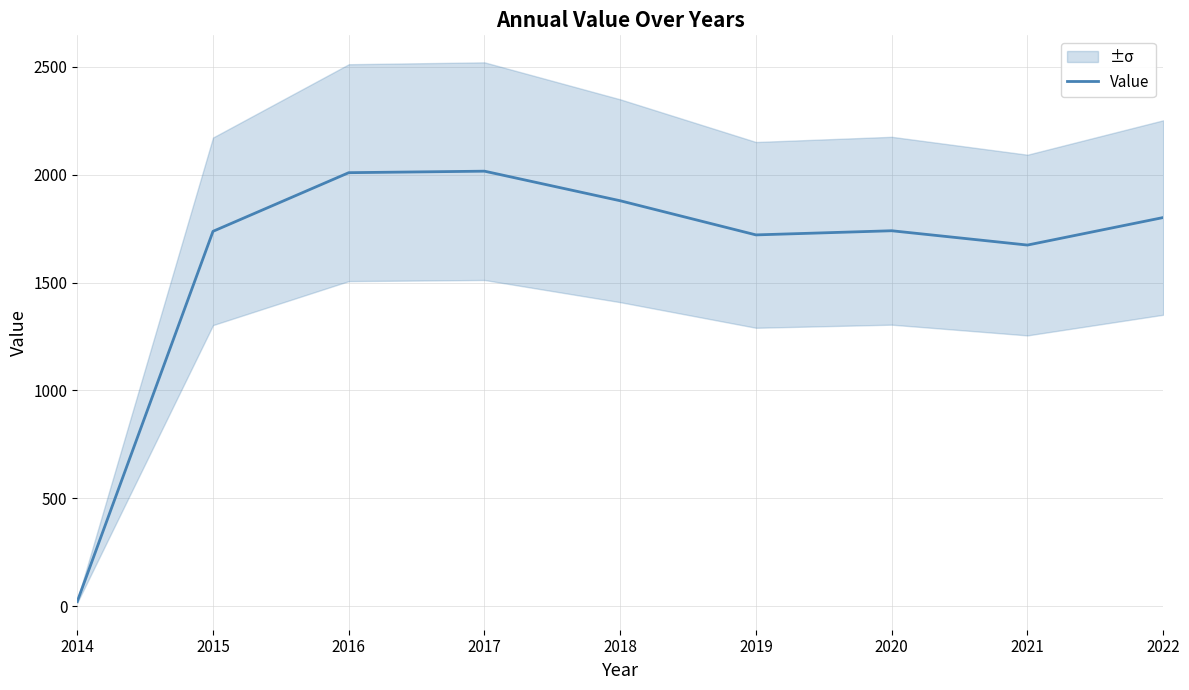

Rank the categories by value from lowest to highest.

2014, 2021, 2019, 2015, 2020, 2022, 2018, 2016, 2017